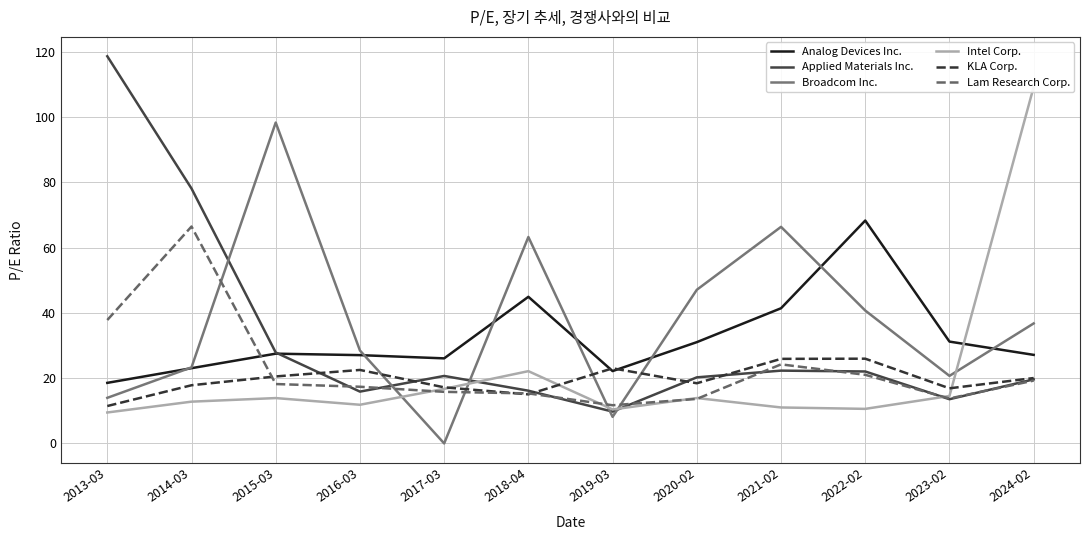

What is the total value across all series at 2014-03?

221.6